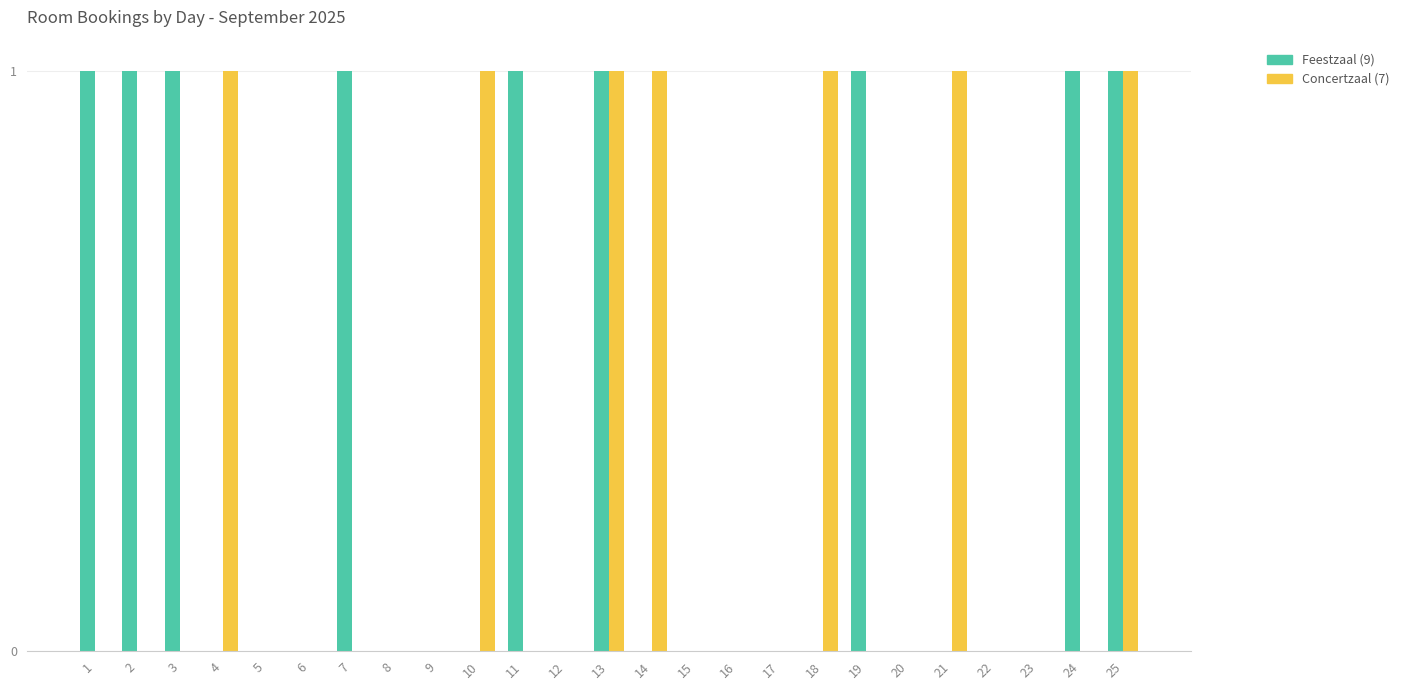

Reading left to right, what are all the values shown in this chart?

Feestzaal: 1=1	2=1	3=1	4=0	5=0	6=0	7=1	8=0	9=0	10=0	11=1	12=0	13=1	14=0	15=0	16=0	17=0	18=0	19=1	20=0	21=0	22=0	23=0	24=1	25=1
Concertzaal: 1=0	2=0	3=0	4=1	5=0	6=0	7=0	8=0	9=0	10=1	11=0	12=0	13=1	14=1	15=0	16=0	17=0	18=1	19=0	20=0	21=1	22=0	23=0	24=0	25=1